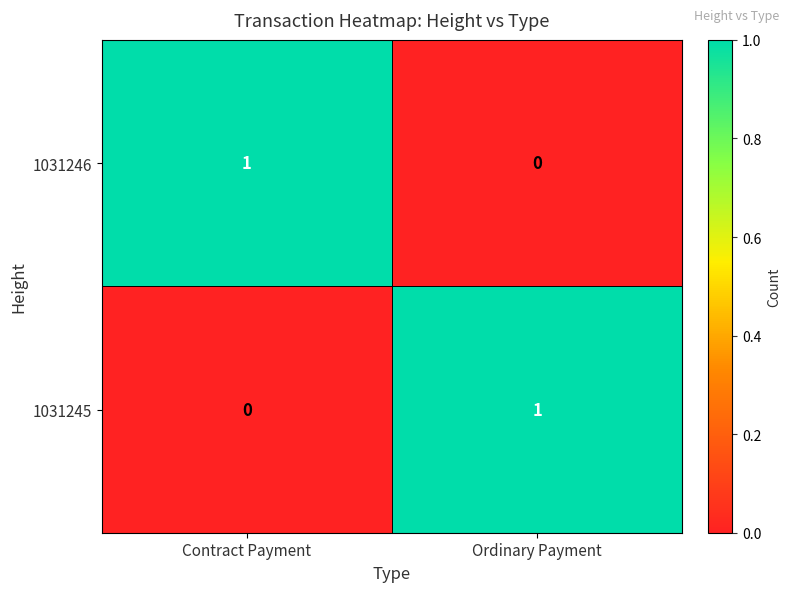

What is the maximum value shown in the chart?

1